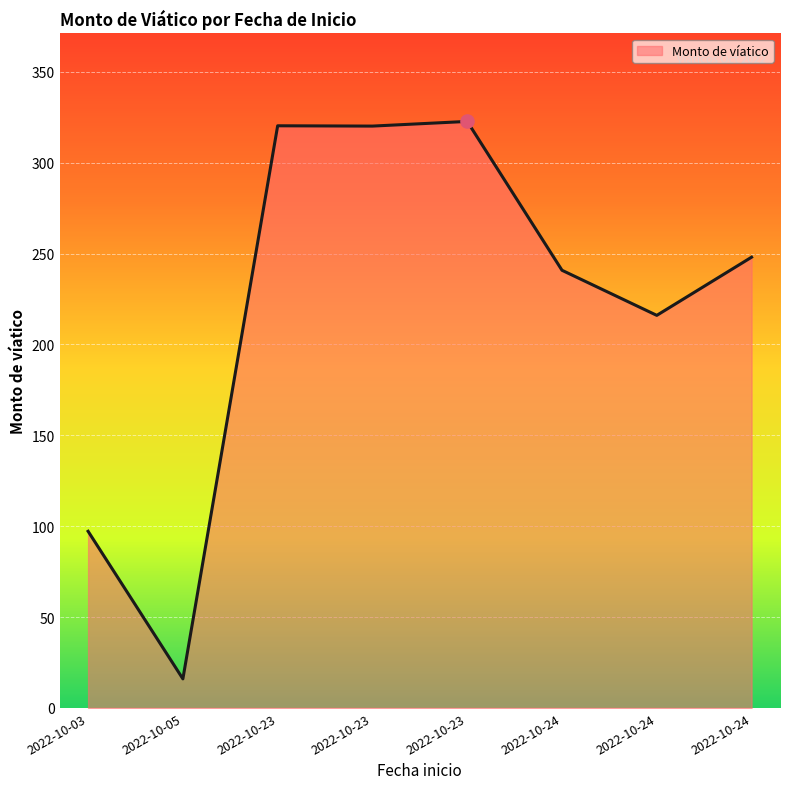

Approximately how many times larger is the value at 2022-10-23 compared to 2022-10-03?

3.3